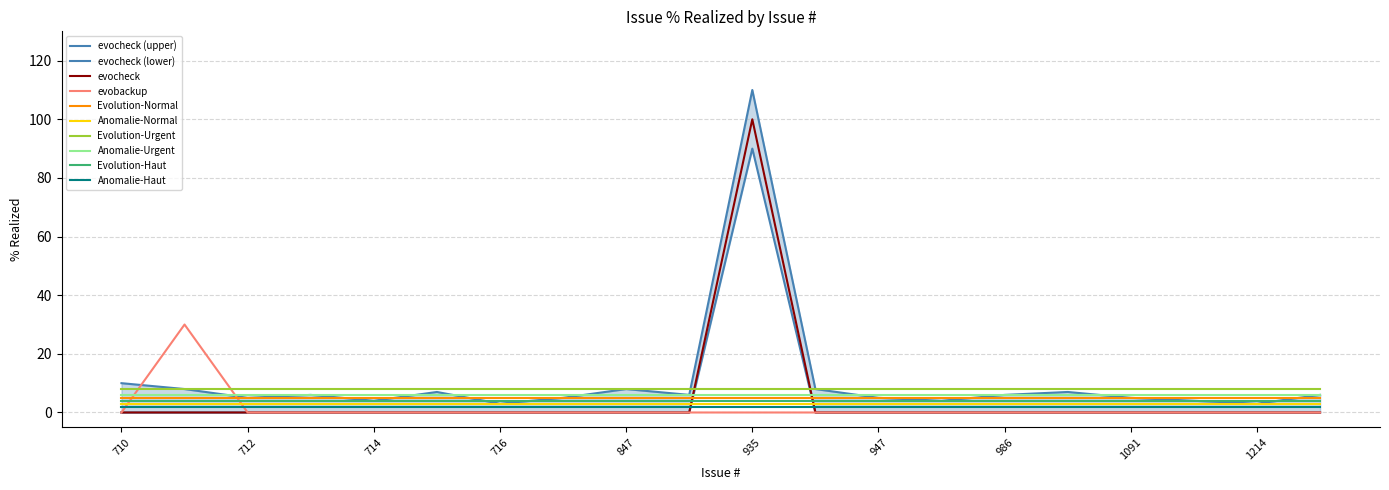

What is the sum of all evocheck values?

100